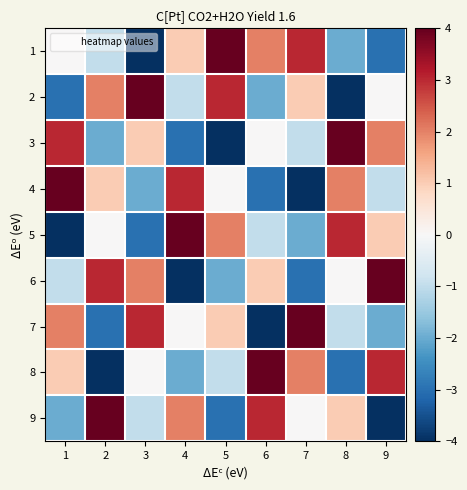

Which series has the widest spread of values?

1